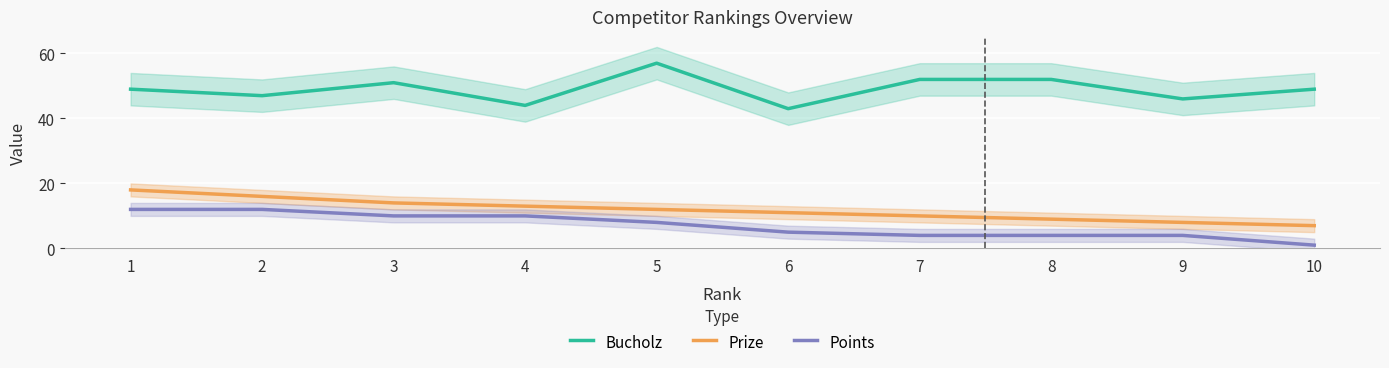

Reading right to left, list all the values displayed in this chart.

Bucholz: 49	46	52	52	43	57	44	51	47	49
Prize: 7	8	9	10	11	12	13	14	16	18
Points: 1	4	4	4	5	8	10	10	12	12